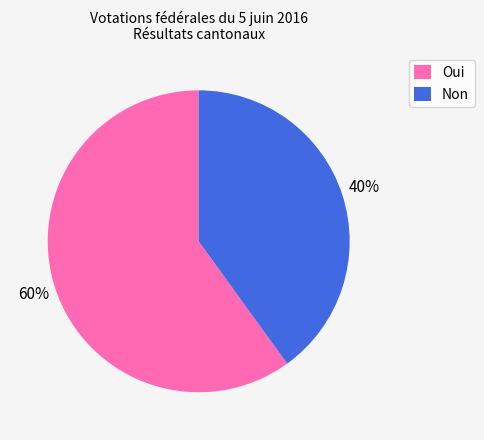

To the nearest percent, what portion does Non represent?

40%